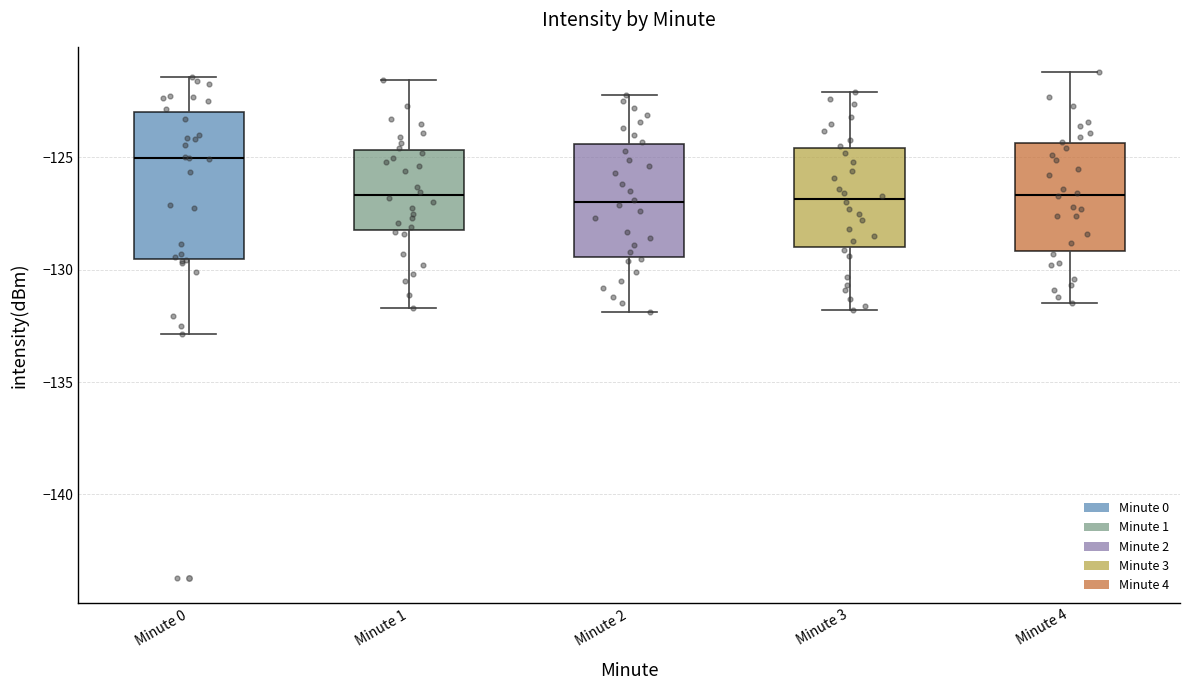

Comparing the boxes themselves (not the whiskers), which one is the tallest?

Minute 0